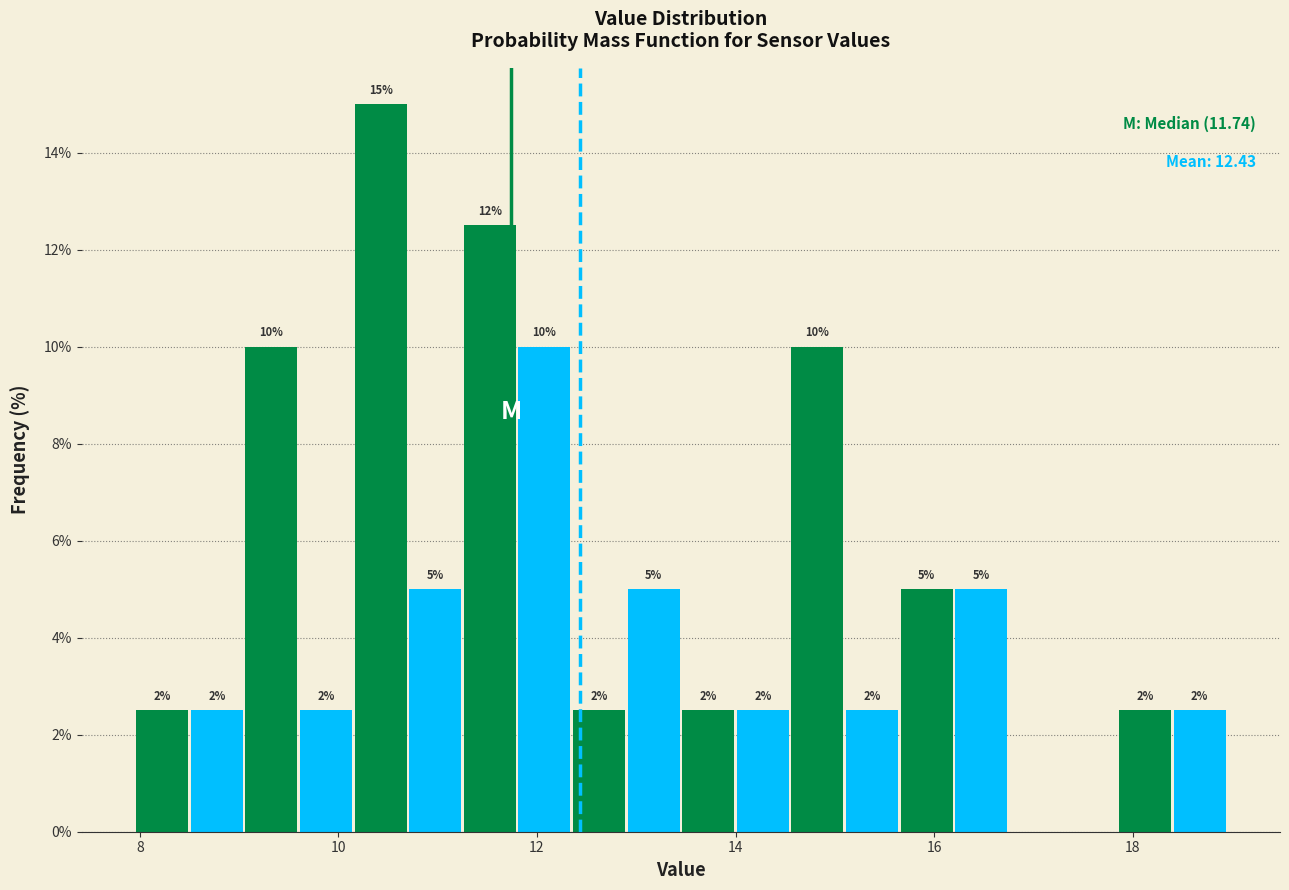

Around what value on the x-axis is the tallest bar? Give the approximate position of its centre, as read against the axis.

10.4